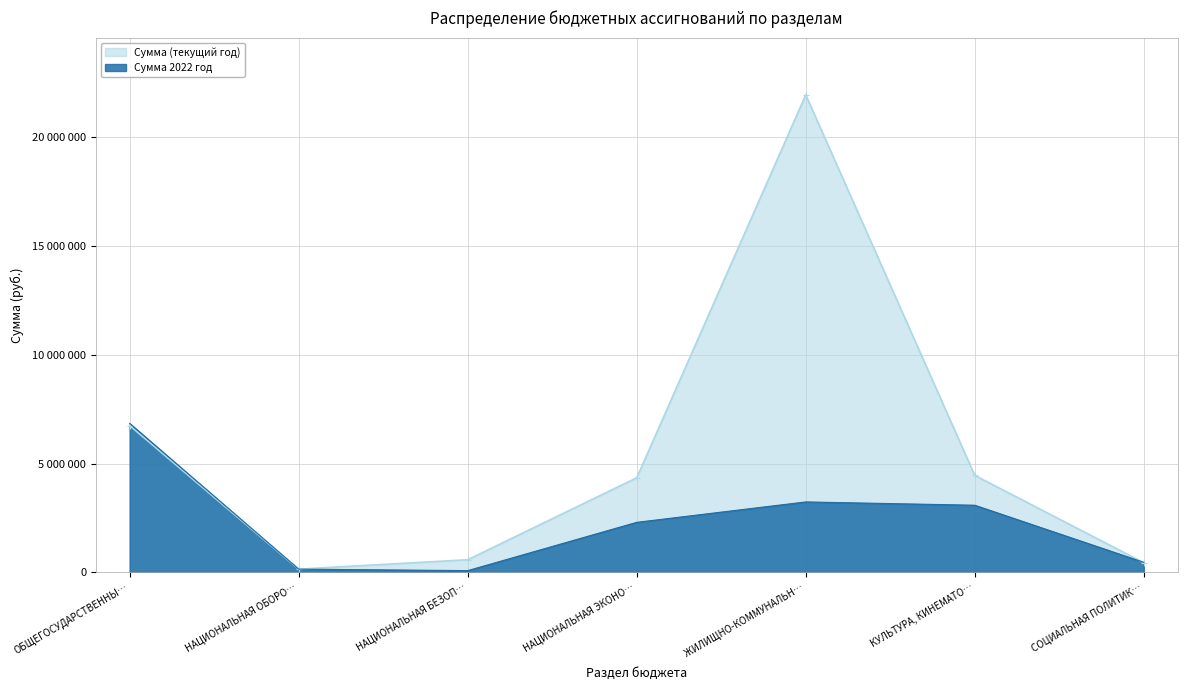

List the labels in order of Сумма (текущий год) value, largest first.

ЖИЛИЩНО-КОММУНАЛЬН…, ОБЩЕГОСУДАРСТВЕННЫ…, КУЛЬТУРА, КИНЕМАТО…, НАЦИОНАЛЬНАЯ ЭКОНО…, НАЦИОНАЛЬНАЯ БЕЗОП…, СОЦИАЛЬНАЯ ПОЛИТИК…, НАЦИОНАЛЬНАЯ ОБОРО…